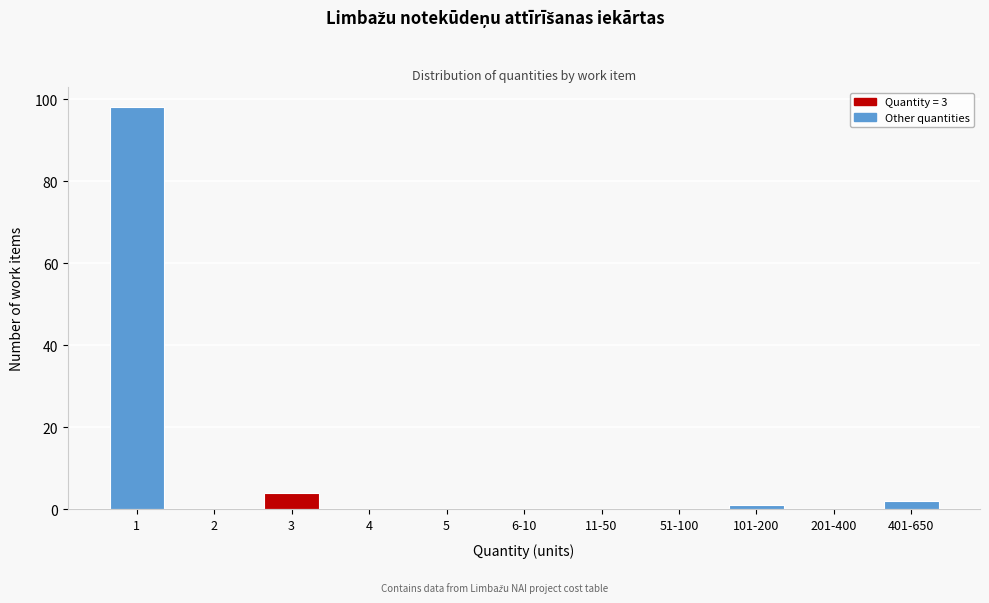

Reading left to right, list all the values displayed in this chart.

1=98	2=0	3=4	4=0	5=0	6-10=0	11-50=0	51-100=0	101-200=1	201-400=0	401-650=2